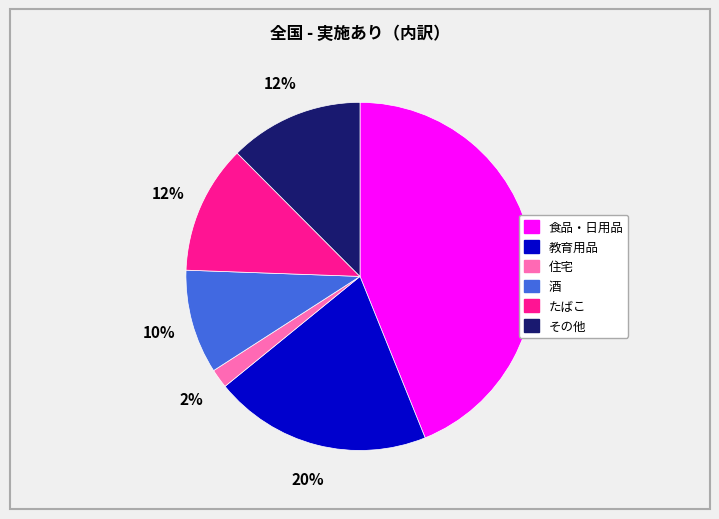

Is there a majority slice in this chart?

No